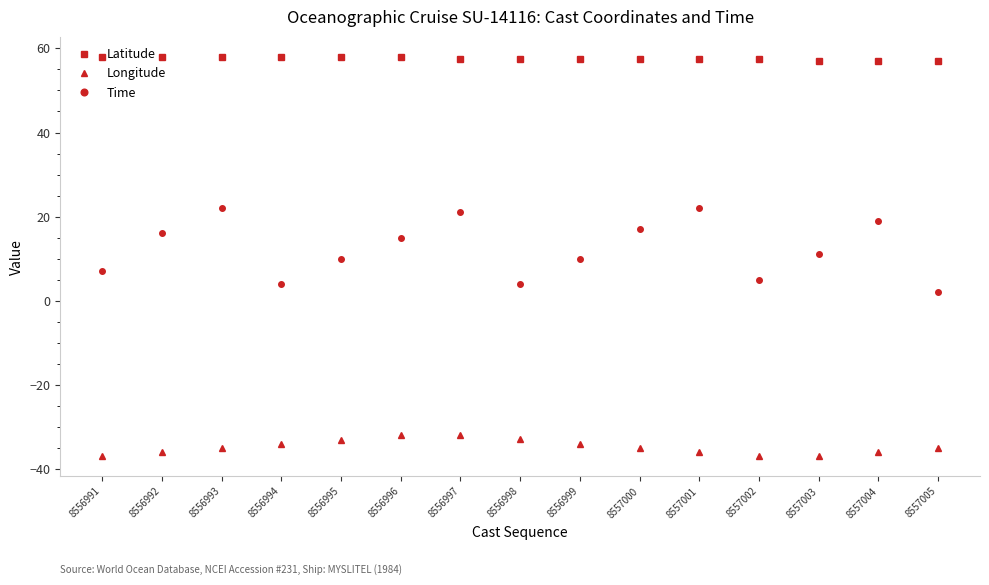

What is the maximum value for Longitude?

-32.0